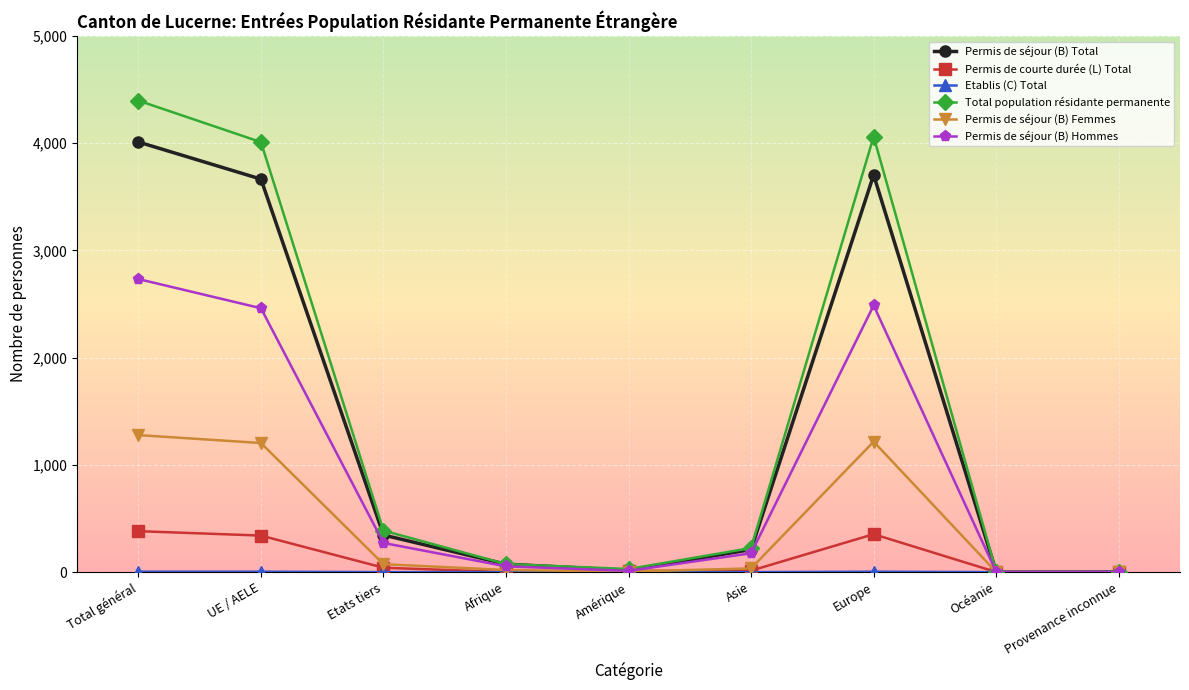

What is the label of the 1st point from the right?

Provenance inconnue